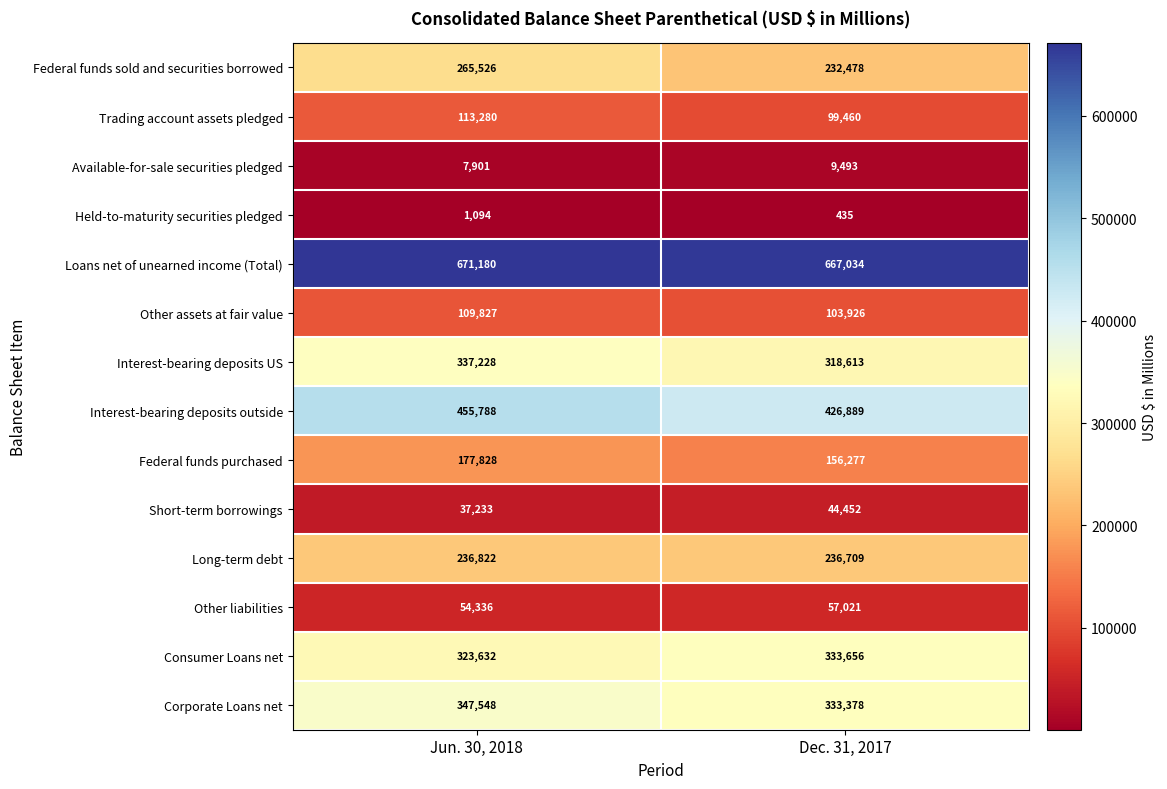

What is the total value across all series at Jun. 30, 2018?

3139223